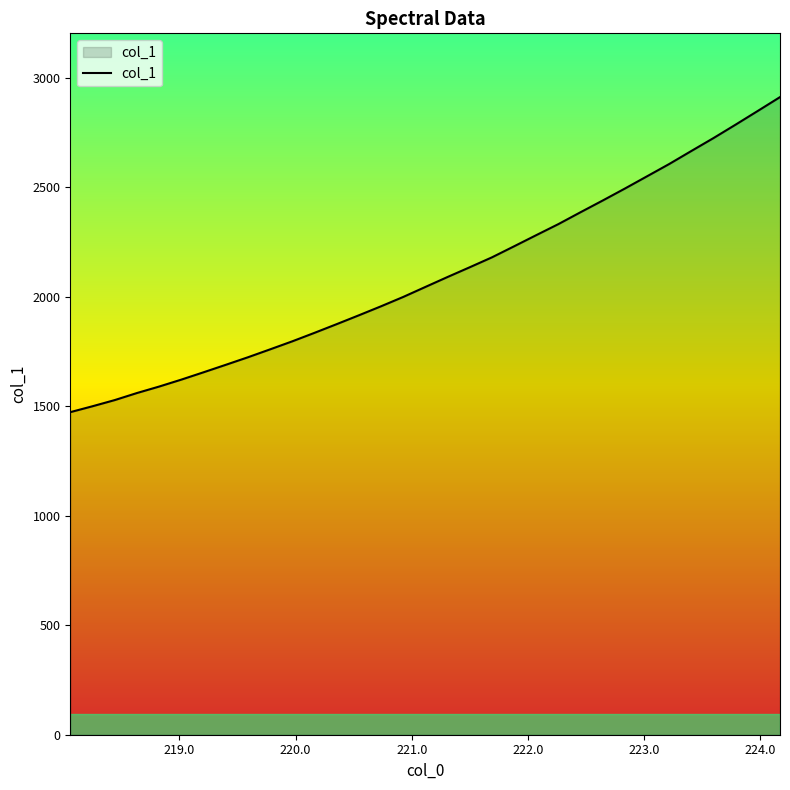

What is the smallest value displayed?

1473.6